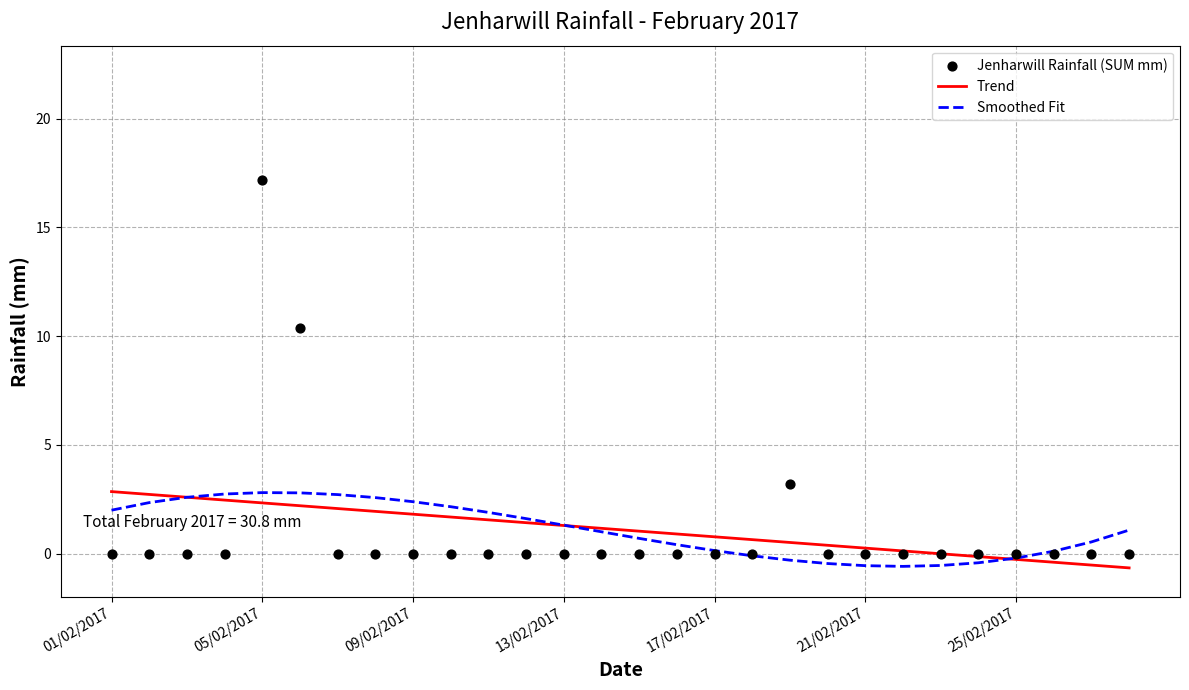

What is the total value across all series at 17/02/2017?

0.9